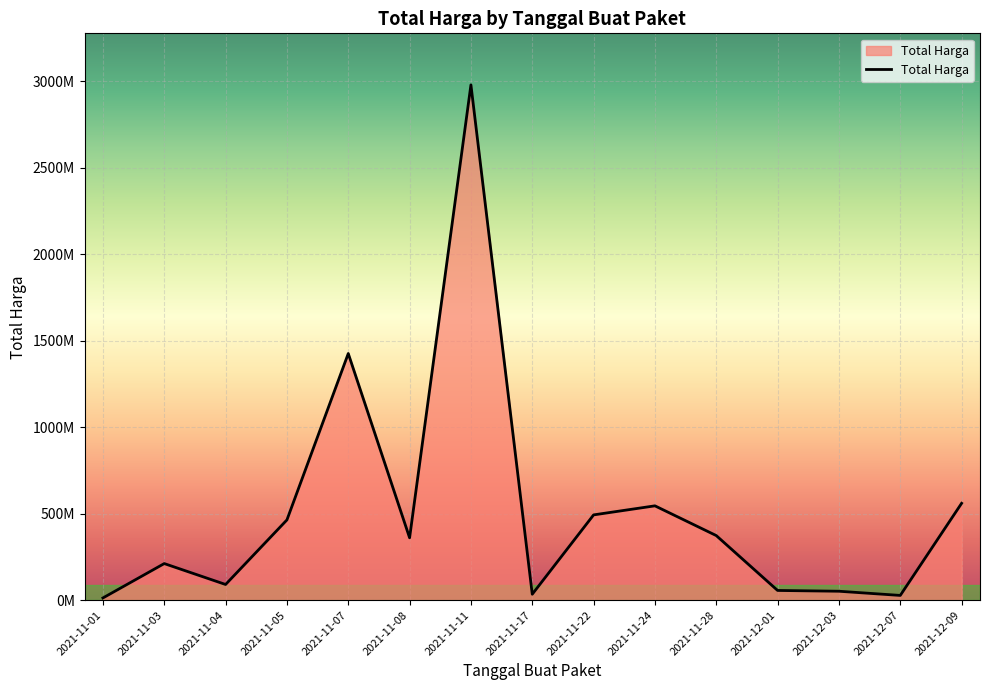

The value at 2021-11-17 is 34292000. True or false?

True